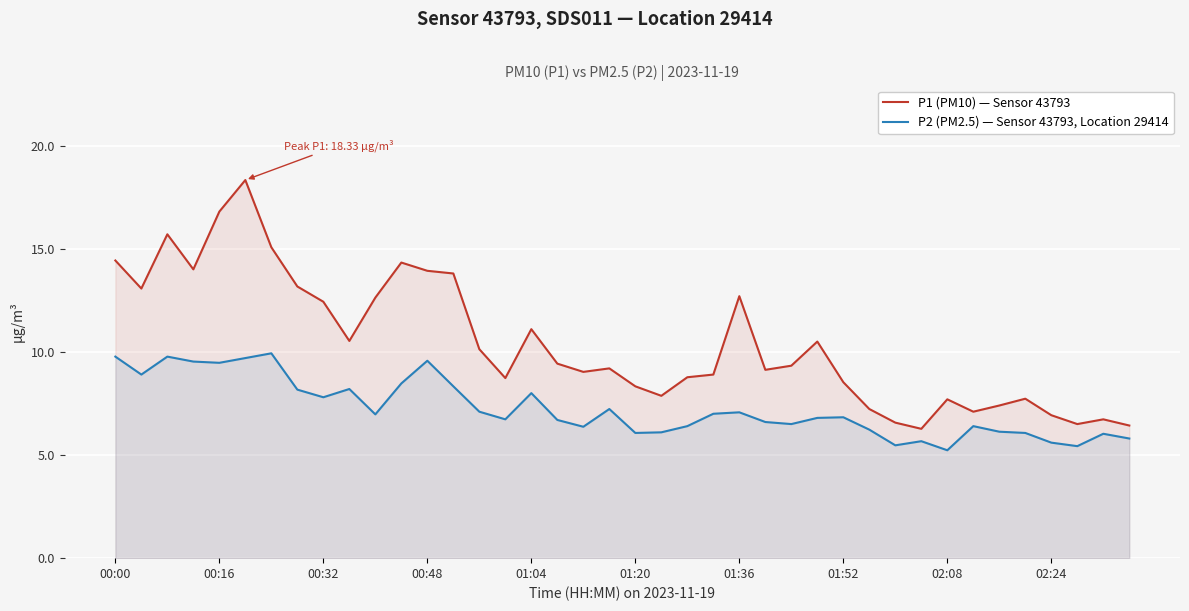

The value of P1 (PM10) — Sensor 43793 at 01:36 is 22.7. True or false?

False